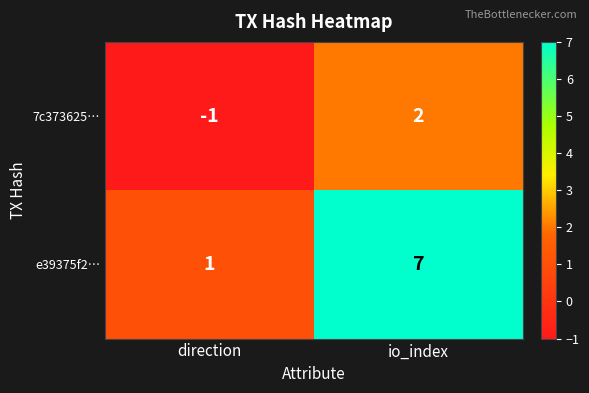

What value does the e39375f2… series have at io_index?

7